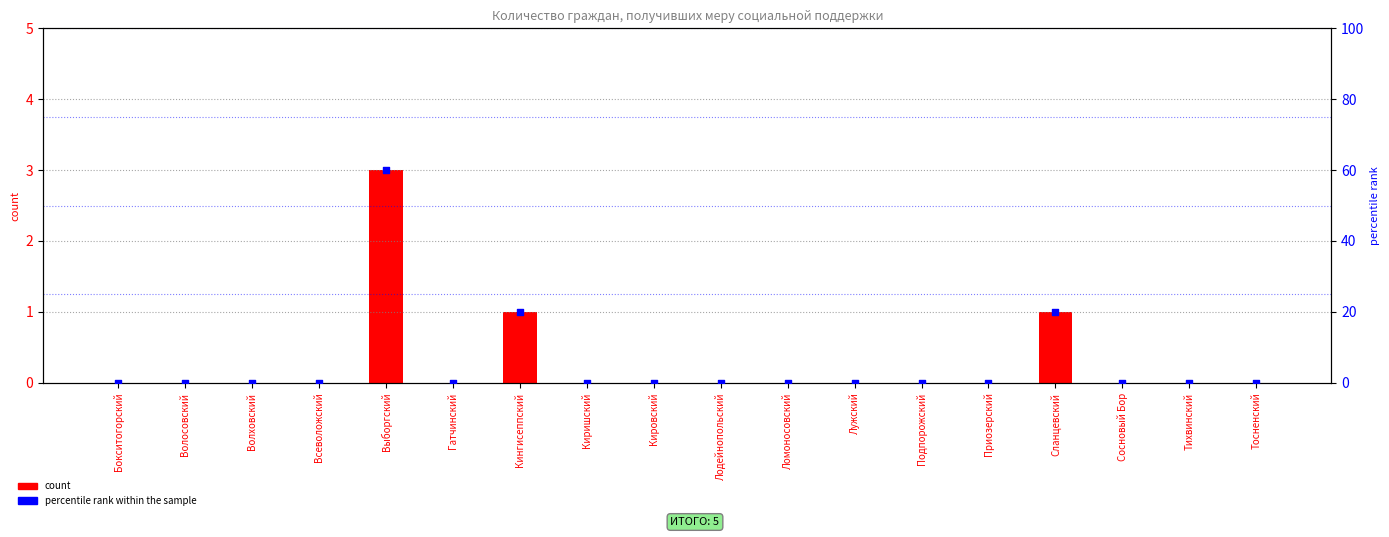

What are all the series names shown in the legend?

count, percentile rank within the sample